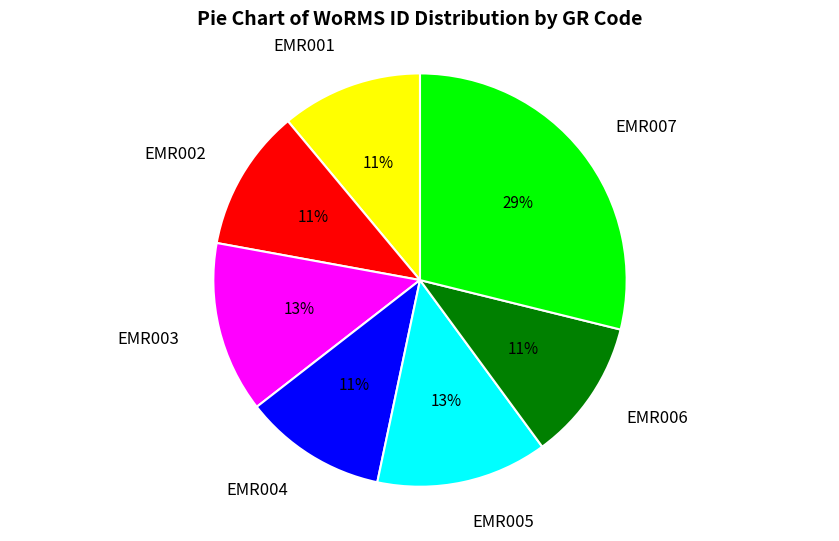

What is the largest slice in the pie chart?

EMR007